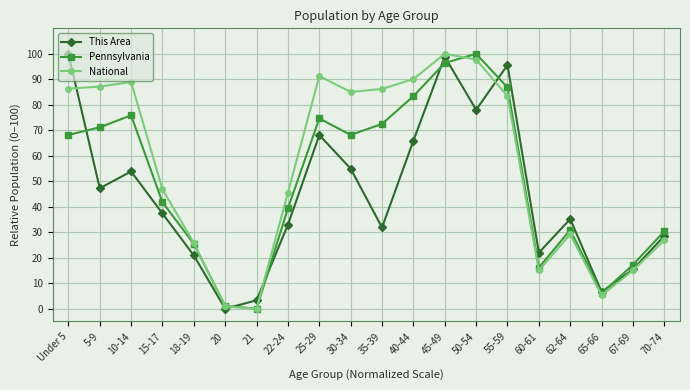

What is the label of the 11th point from the right?

30-34